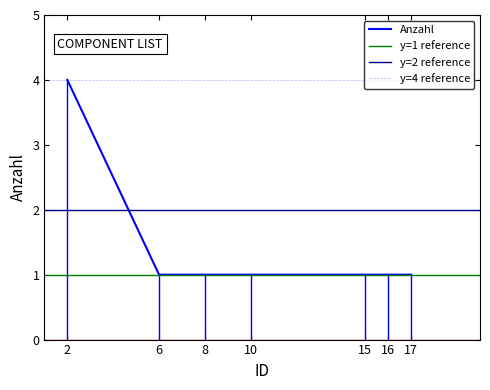

What value does the data have at 15?

1